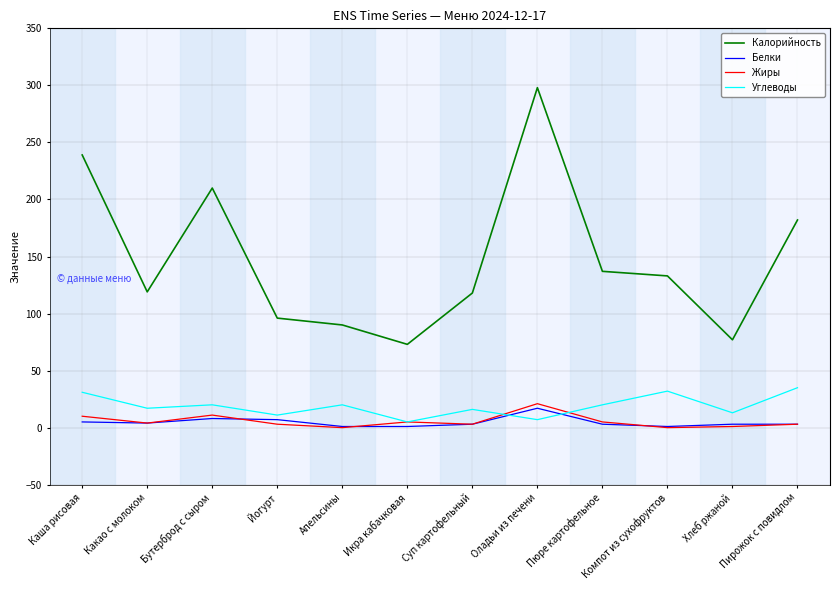

True or false: Белки and Калорийность intersect in this chart.

False